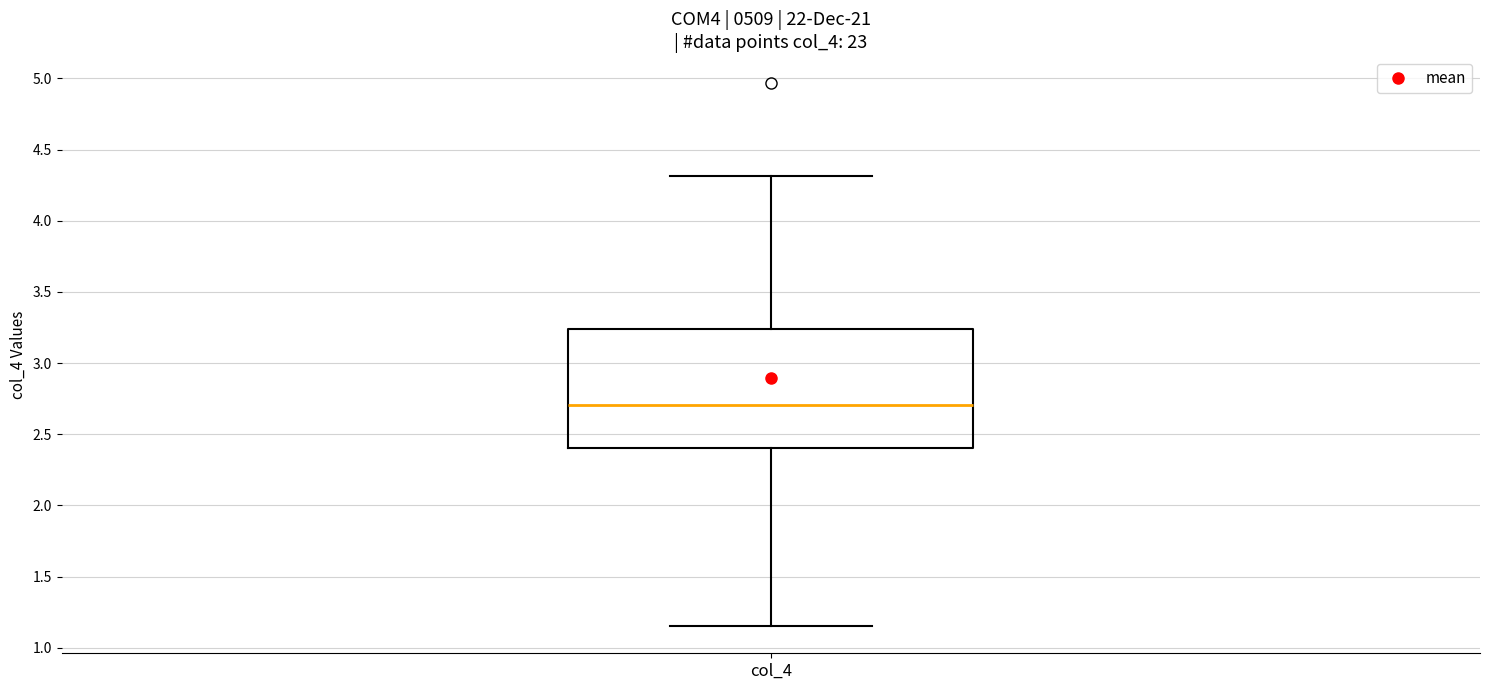

Transcribe this box plot: give where the median line is, the range the box spans, and where the two whiskers end, as read against the y-axis. The values are not printed on the chart, so give them approximately, as read against the axis.

median 2.70, box 2.40 to 3.25, whiskers 1.15 to 4.30